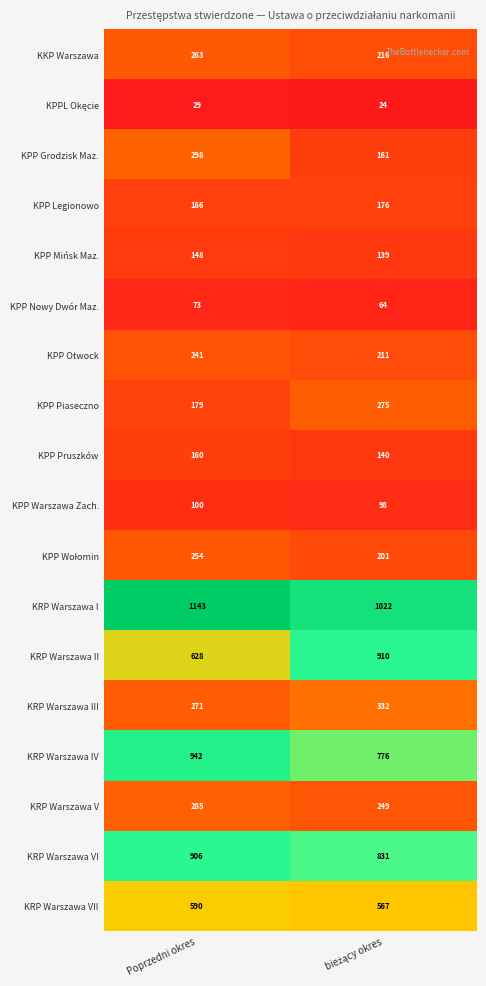

At which category is the sum across all series the highest?

Poprzedni okres